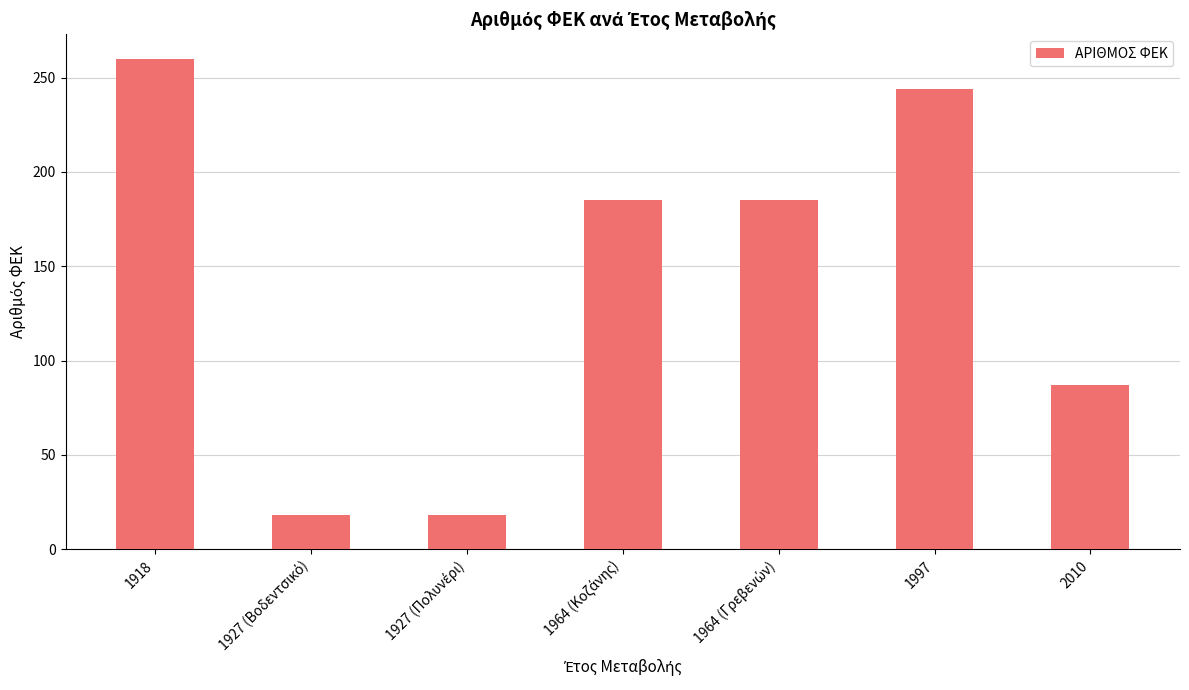

Between 1918 and 1997, which is larger?

1918